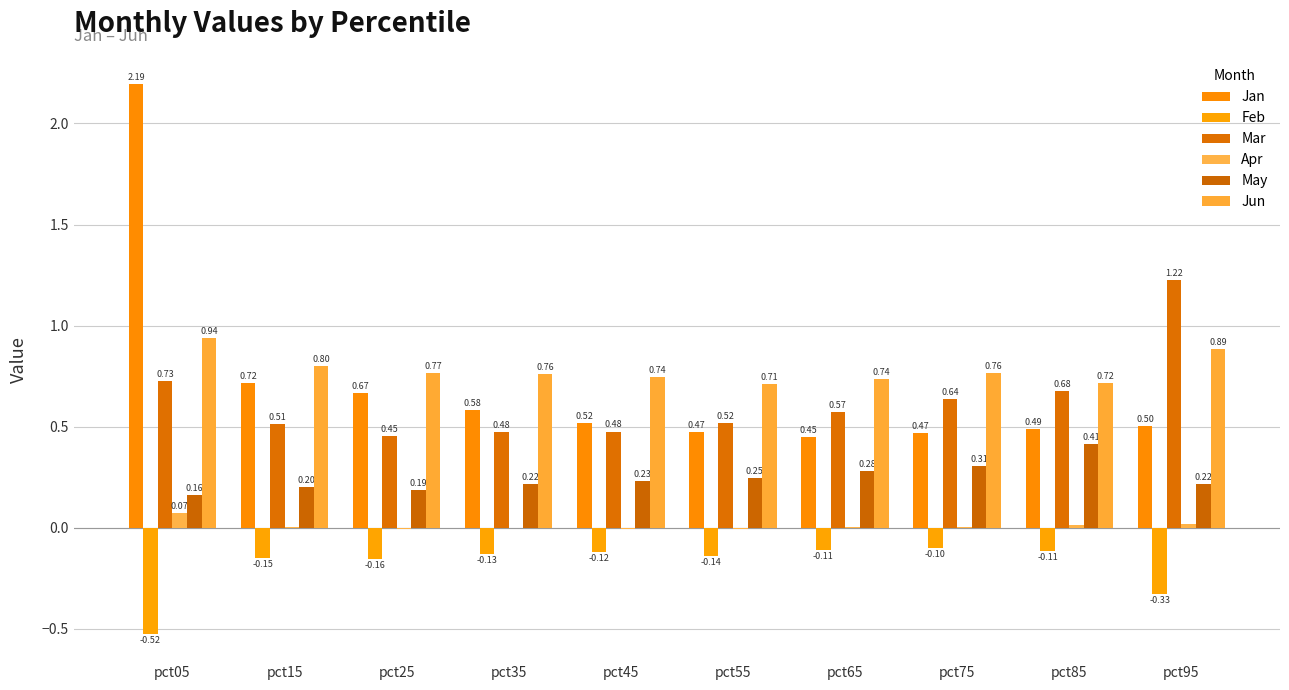

What is the total value across all series at pct65?

1.9